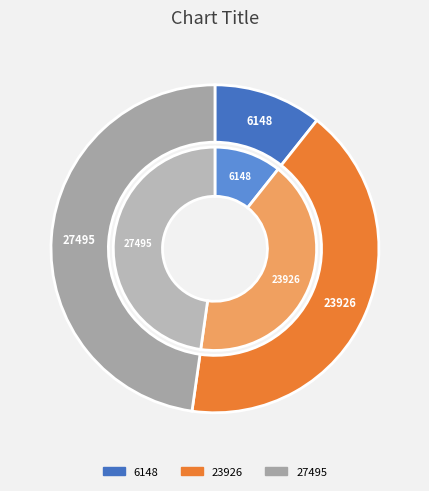

Combined, do 23926 and 27495 account for over 50%?

Yes